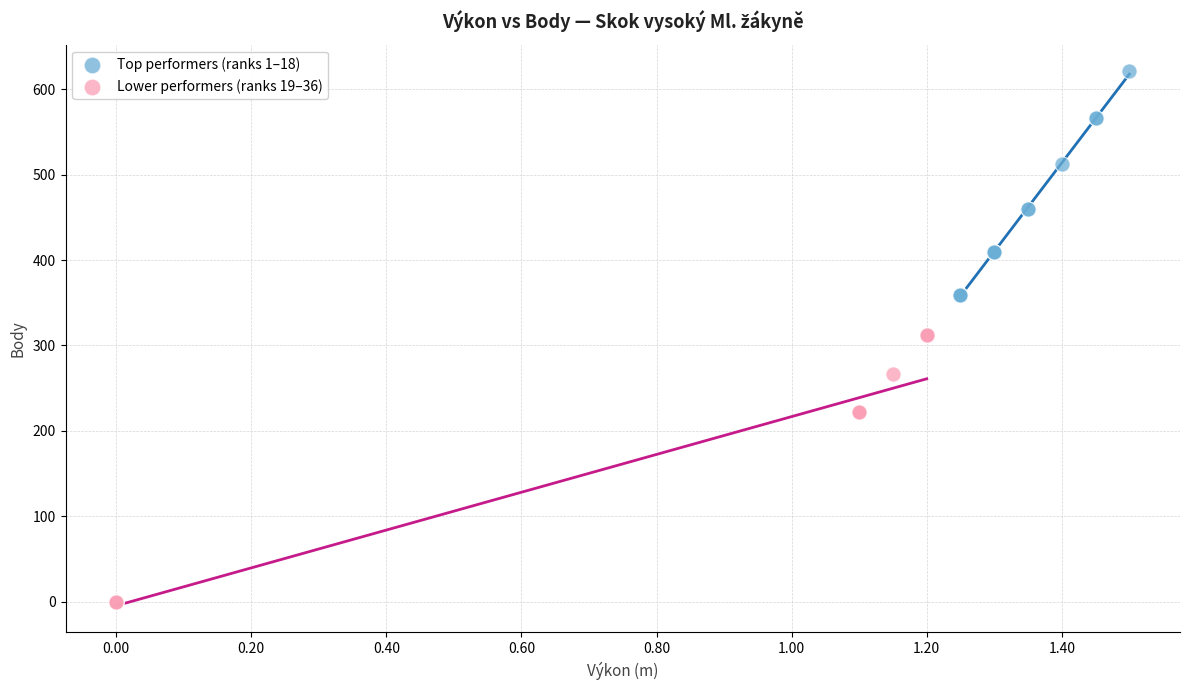

Which series contains the lowest Y value?

Lower performers (ranks 19–36)